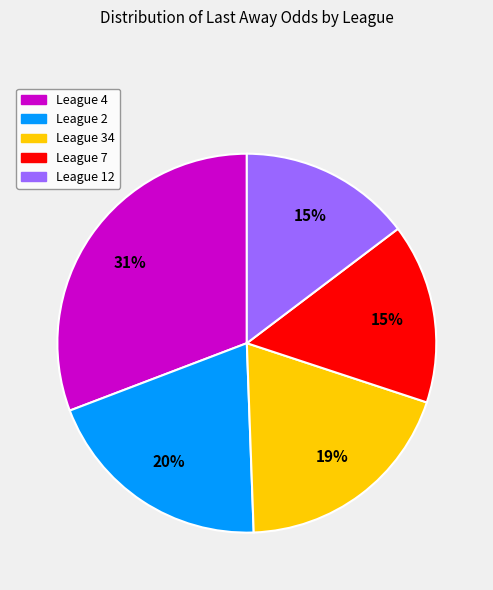

To the nearest percent, what is the average slice percentage?

20%